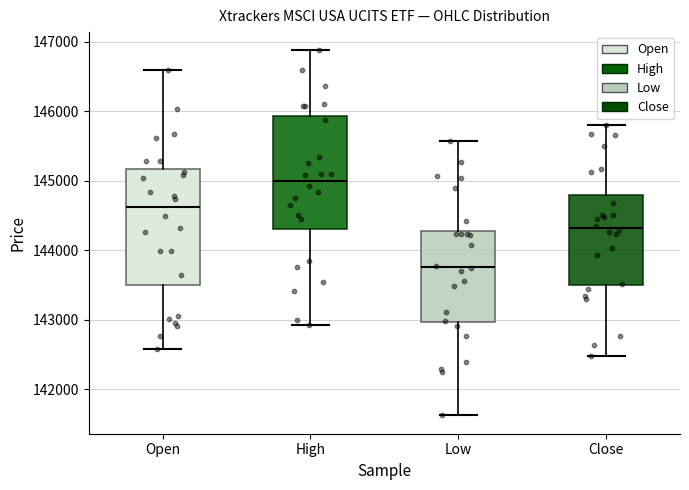

Reading left to right, read every box against the y-axis: the position of its median line, the range the box covers, and the ends of its whiskers. The values are not printed on the chart, so give them approximately, as read against the axis.

Open: median 144600, box 143500 to 145200, whiskers 142600 to 146600
High: median 145000, box 144300 to 145900, whiskers 142900 to 146900
Low: median 143800, box 143000 to 144300, whiskers 141600 to 145600
Close: median 144300, box 143500 to 144800, whiskers 142500 to 145800